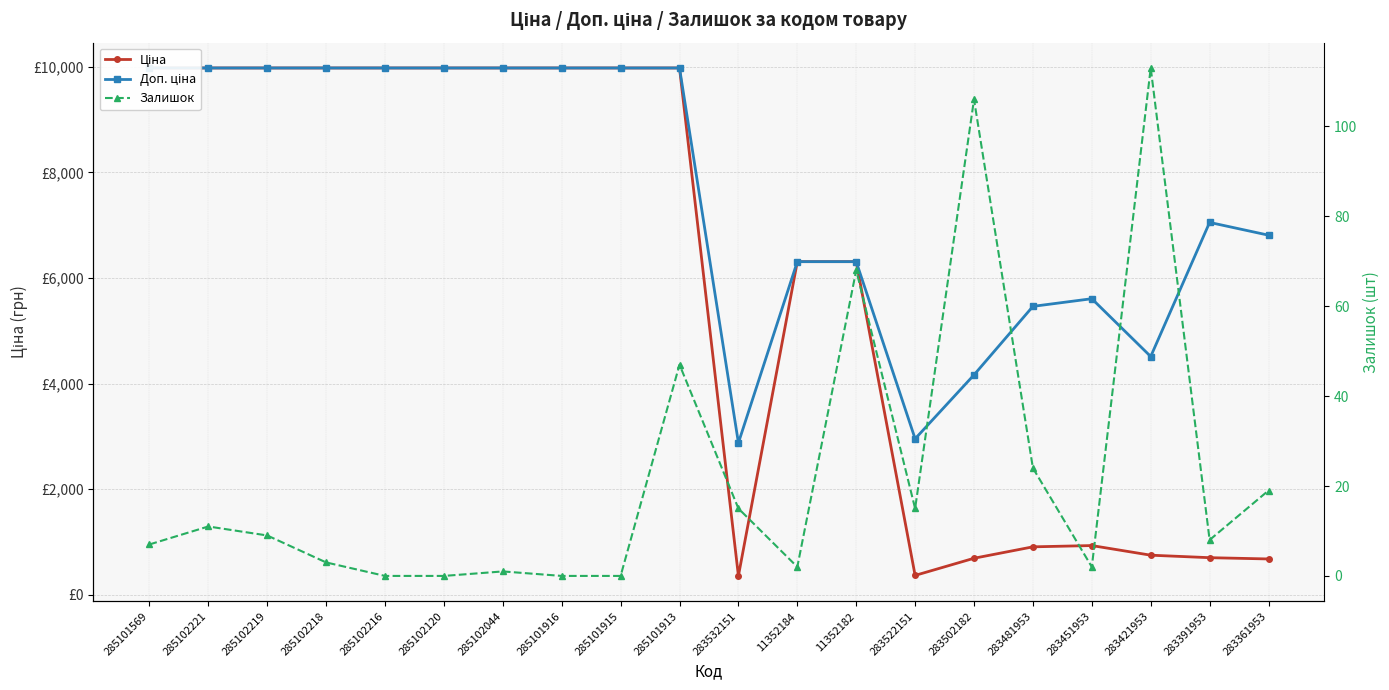

What position from the right is 283522151?

7